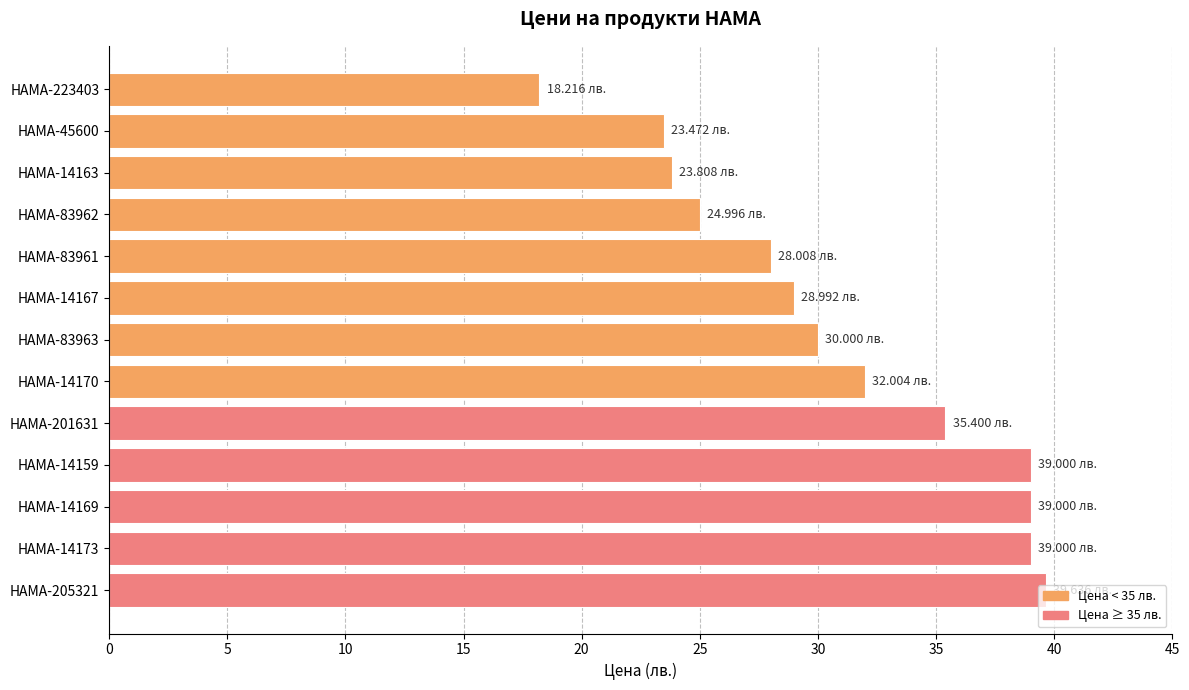

What is the average value?

30.9